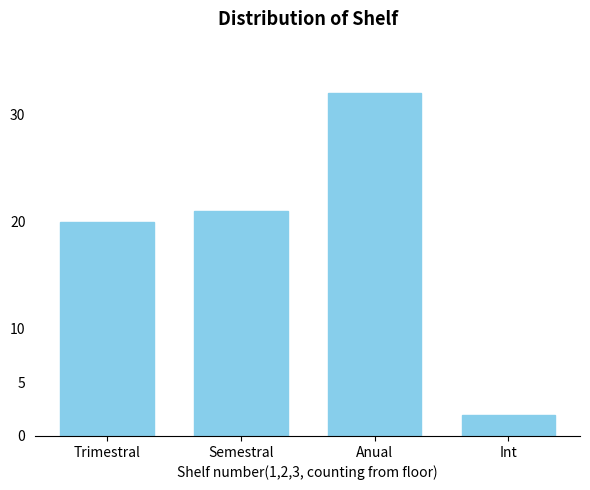

Reading left to right, extract all data points from this chart.

20	21	32	2